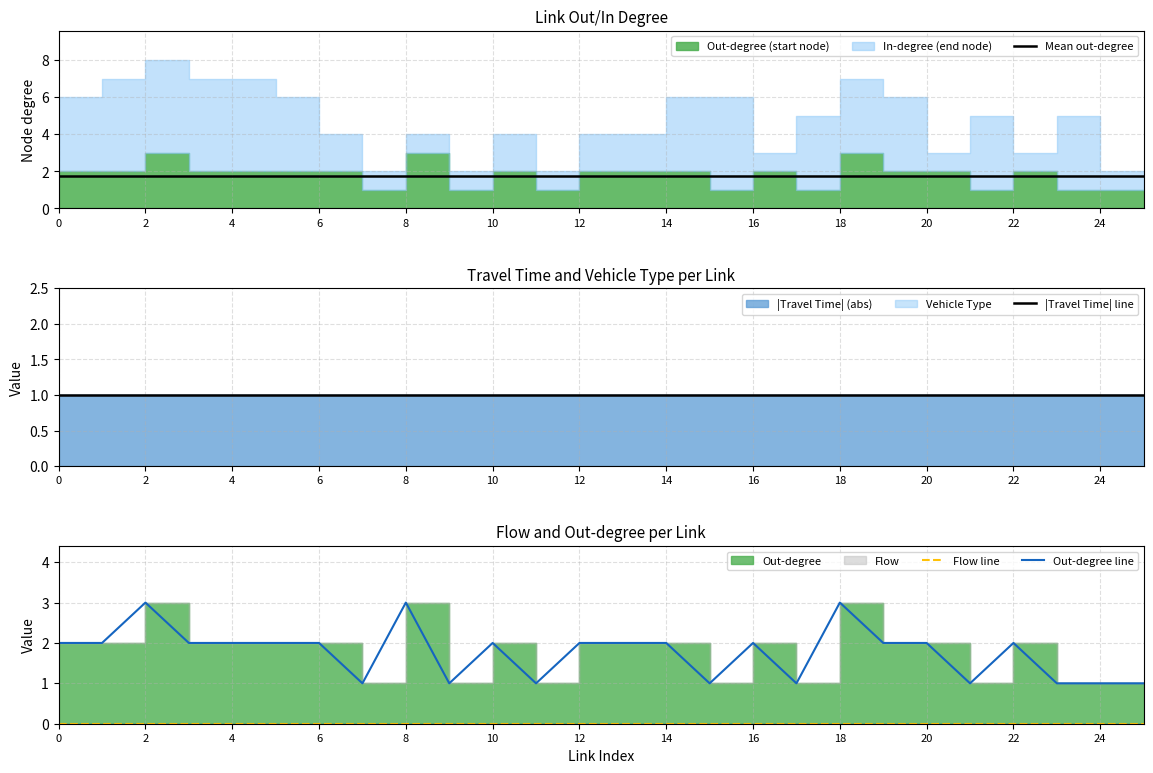

Does the chart display data point markers on the line(s)?

No